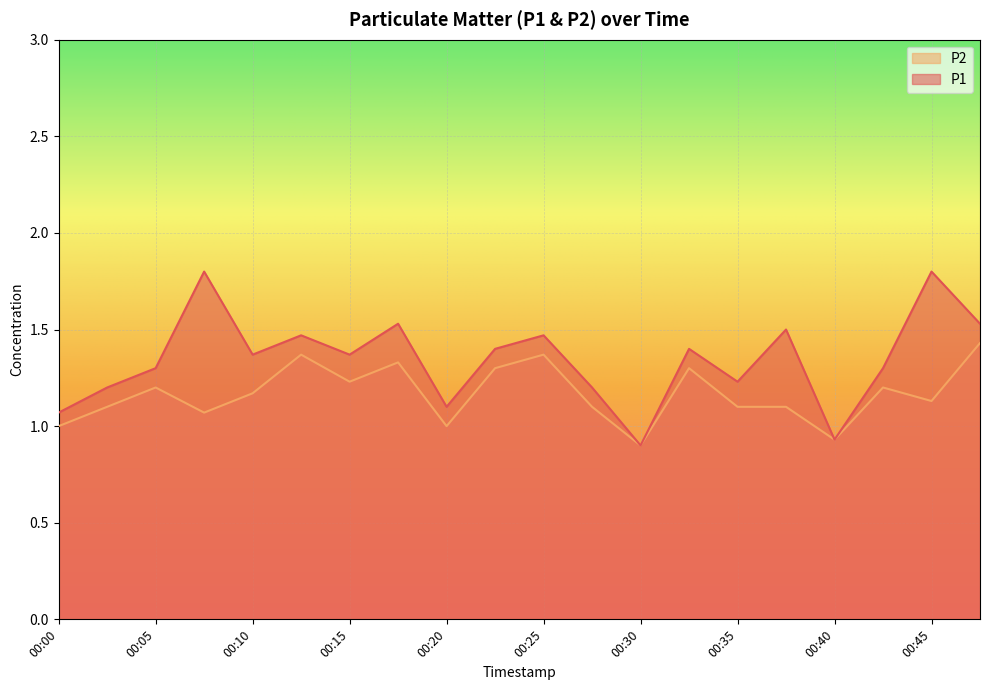

At how many categories does at least one series exceed 1?

18